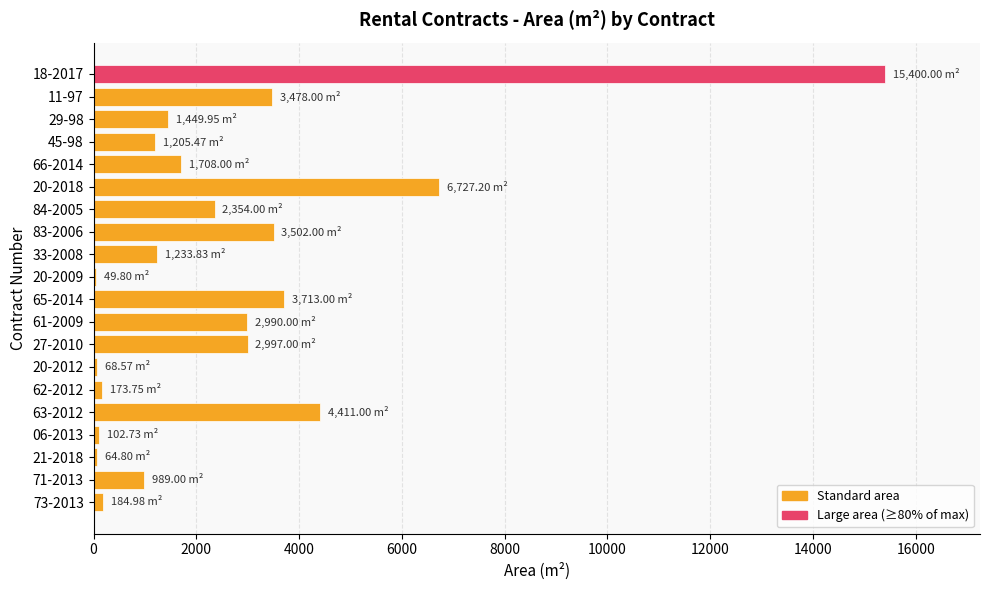

Between 33-2008 and 11-97, which is larger?

11-97